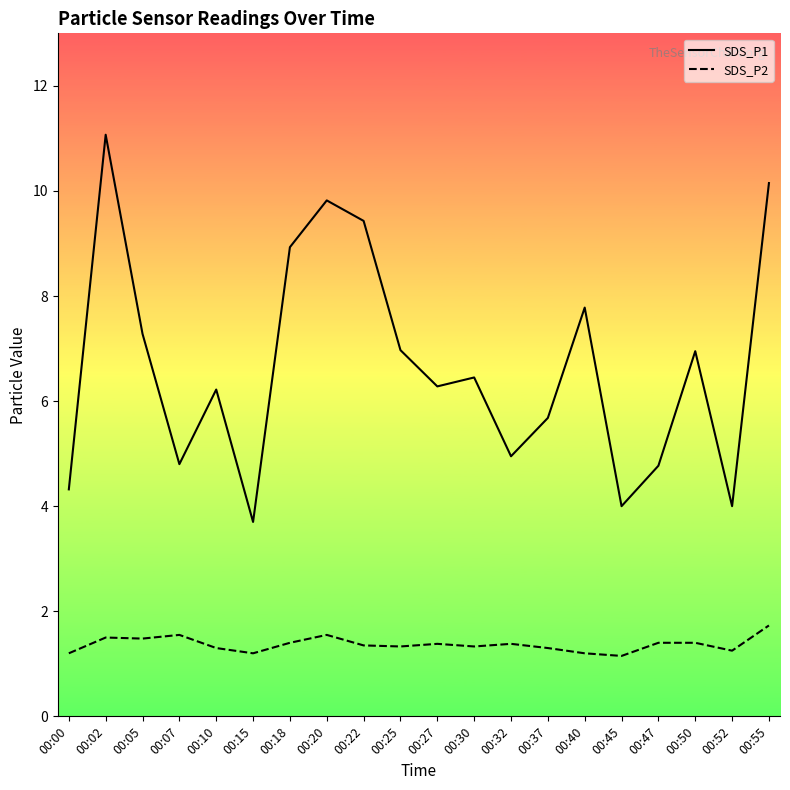

At which category is the sum across all series the highest?

00:02